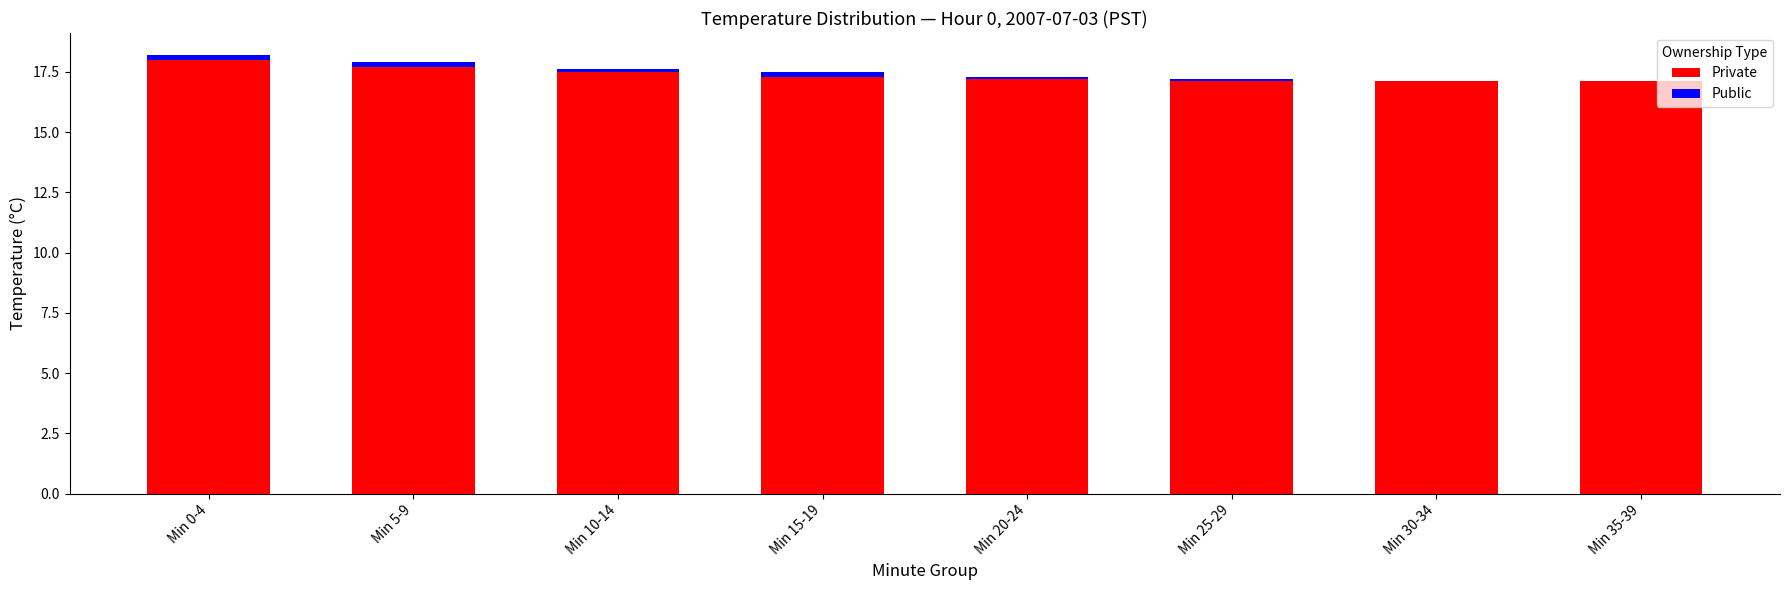

What is the sum of all Private values?

139.0